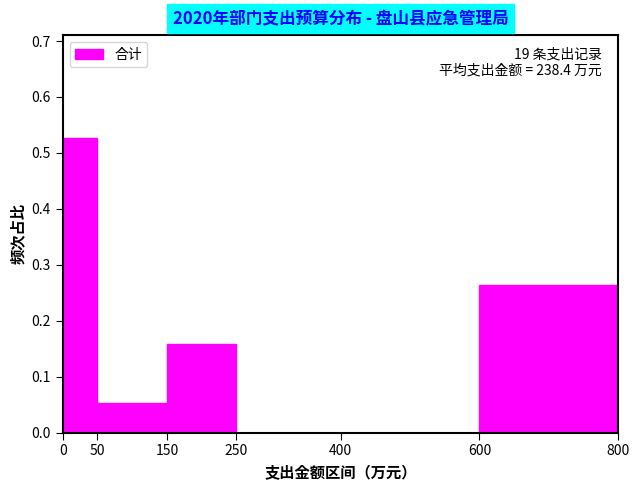

Which range on the x-axis has the tallest bar?

0 to 50